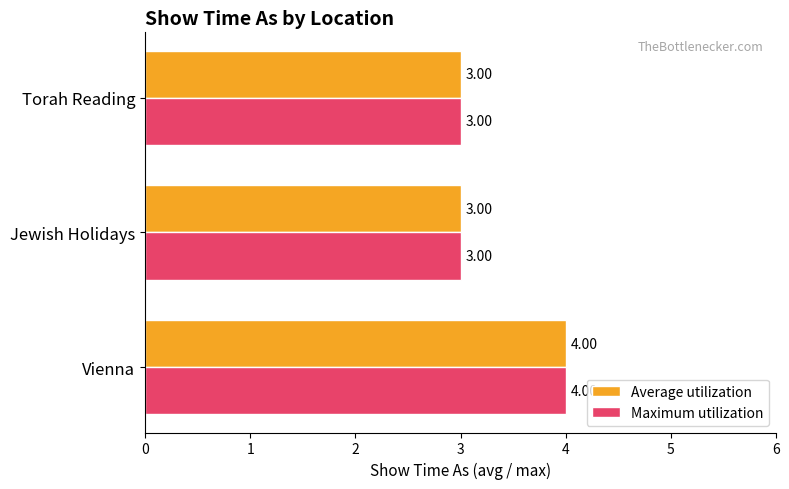

What is the sum of all Average utilization values?

10